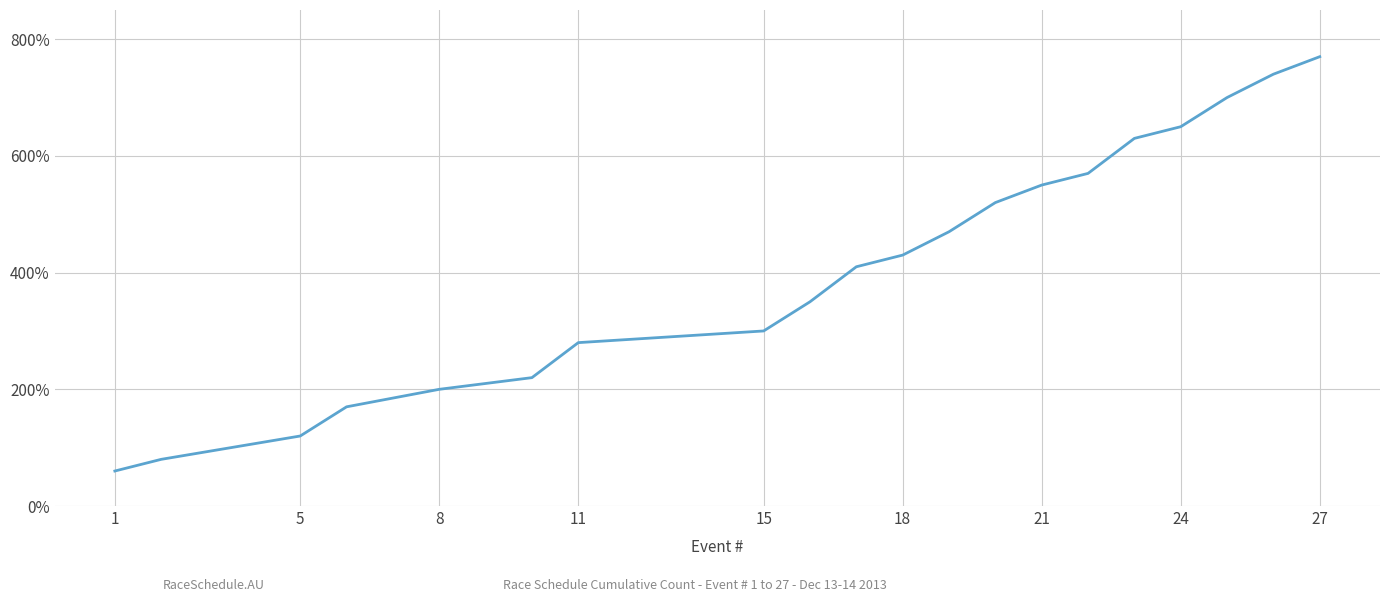

What is the difference between the maximum and minimum values?

710.0